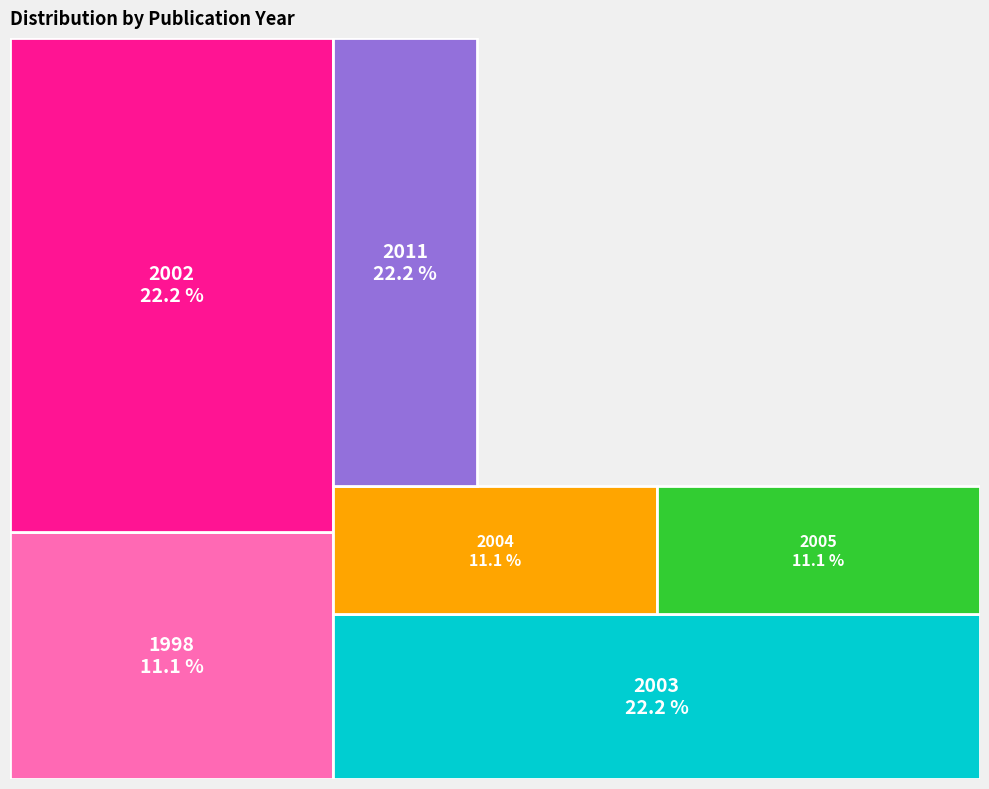

Between blackburn1998 and richardson2002, which is larger?

richardson2002